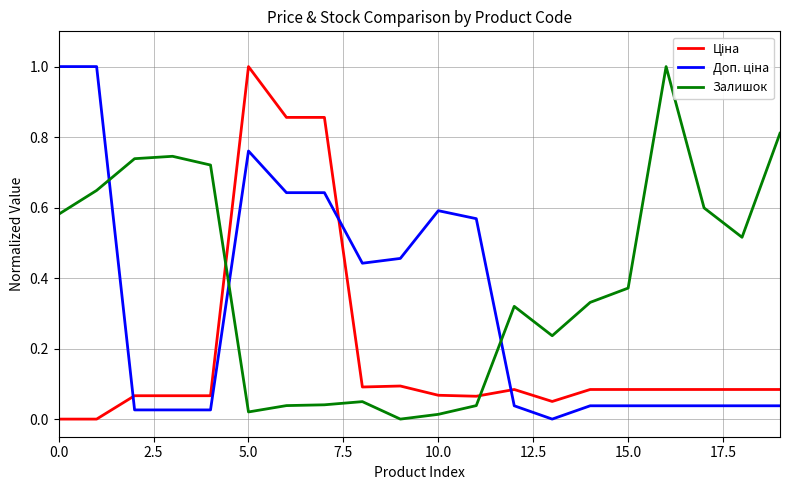

What is the average value of the Ціна series?

0.2